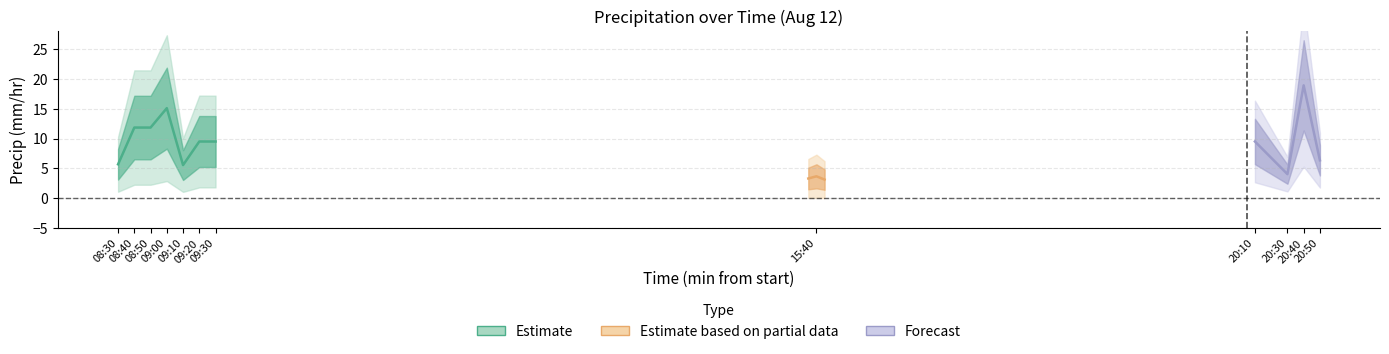

Does the chart display data point markers on the line(s)?

No